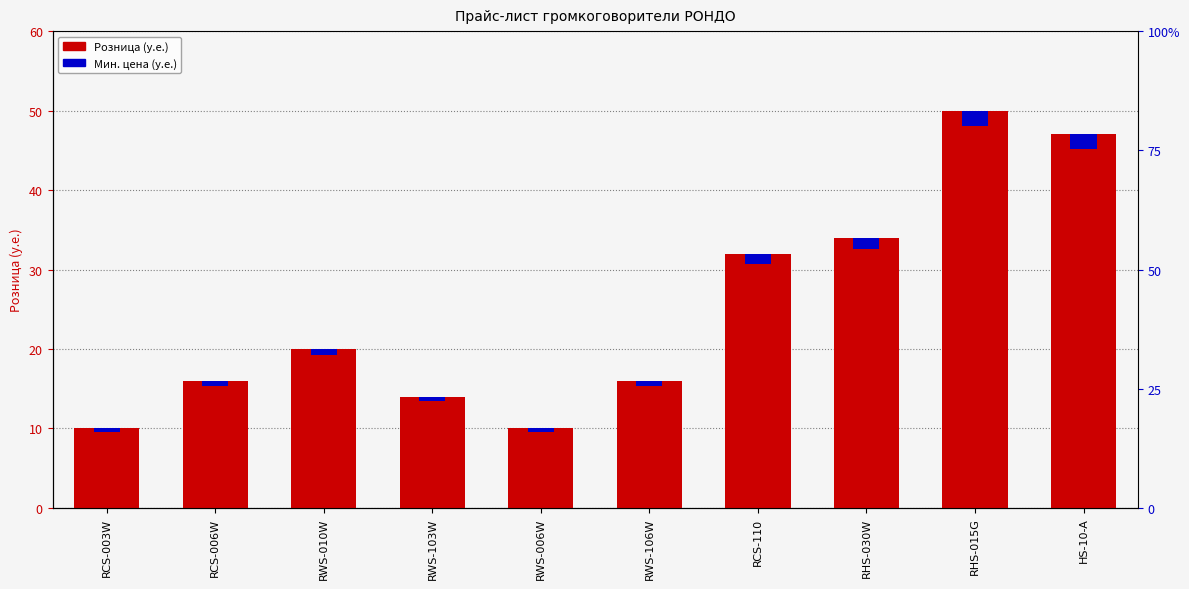

What is the difference between the maximum and second lowest values in the Мin цена (у.е.) series?

1.6